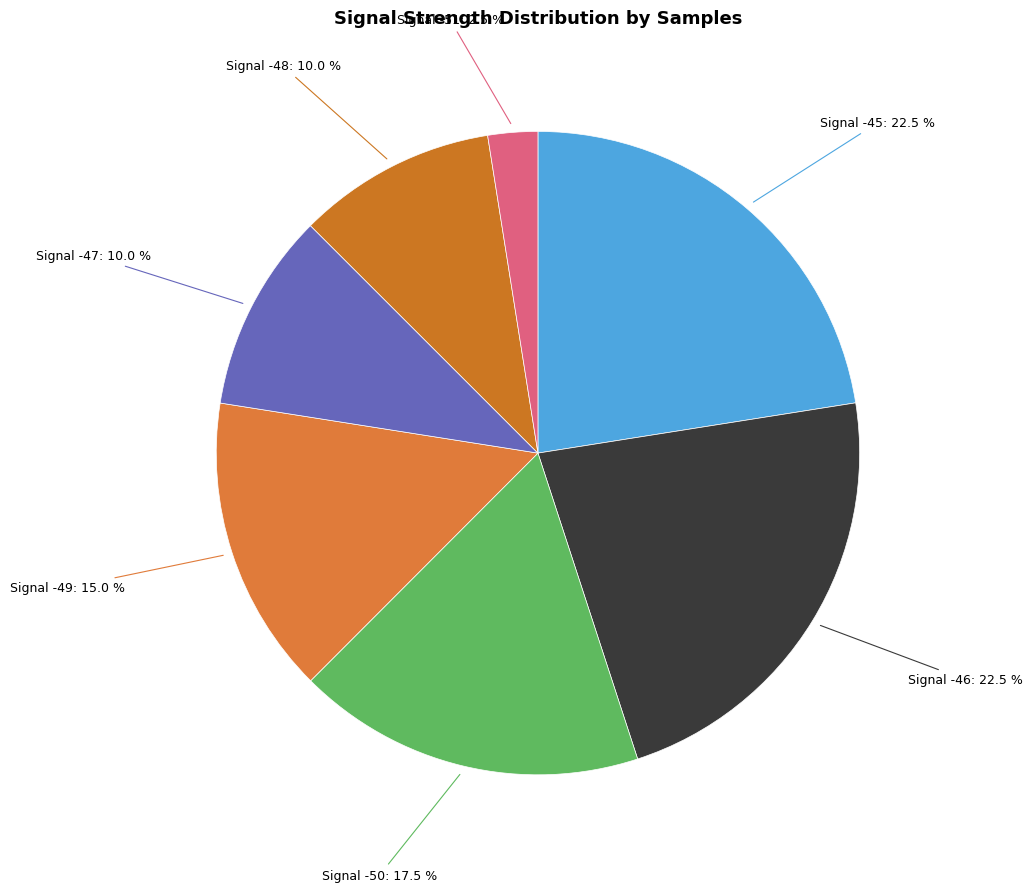

What is the smallest slice in the pie chart?

Signal -51